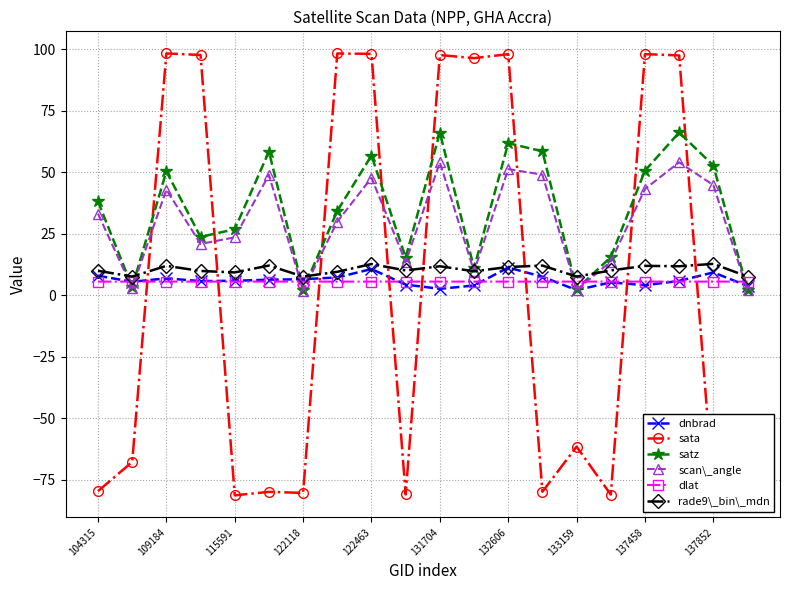

What is the maximum value shown in the chart?

98.3